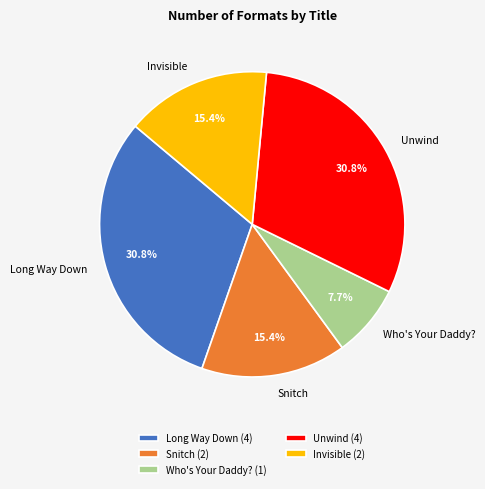

How much of the chart is everything except Unwind?

69.2%